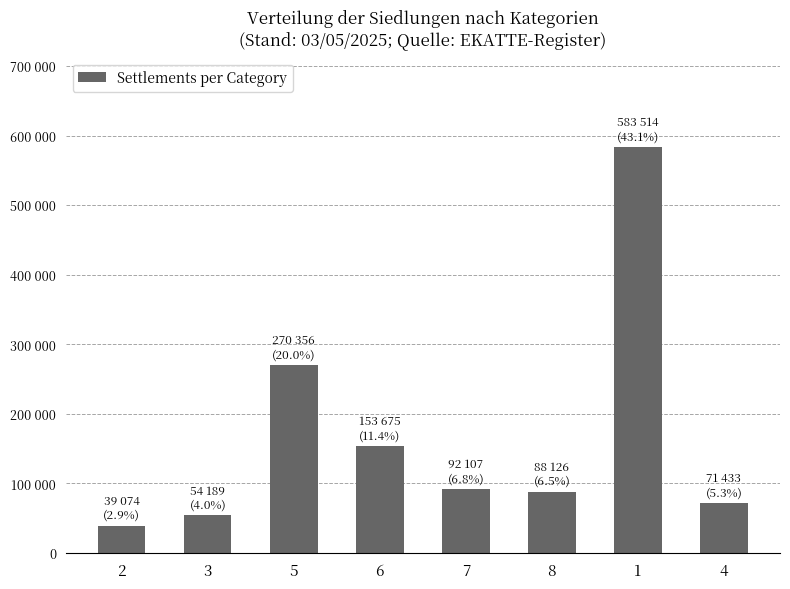

Reading right to left, what are all the values shown in this chart?

71433	583514	88126	92107	153675	270356	54189	39074